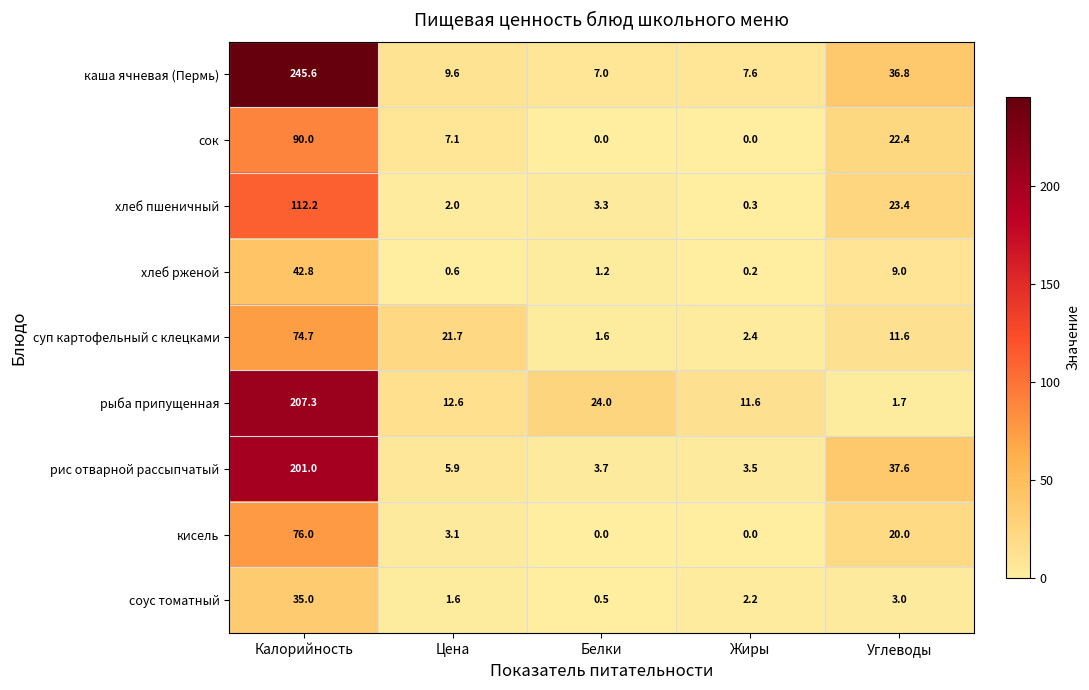

Which series has the widest spread of values?

каша ячневая (Пермь)